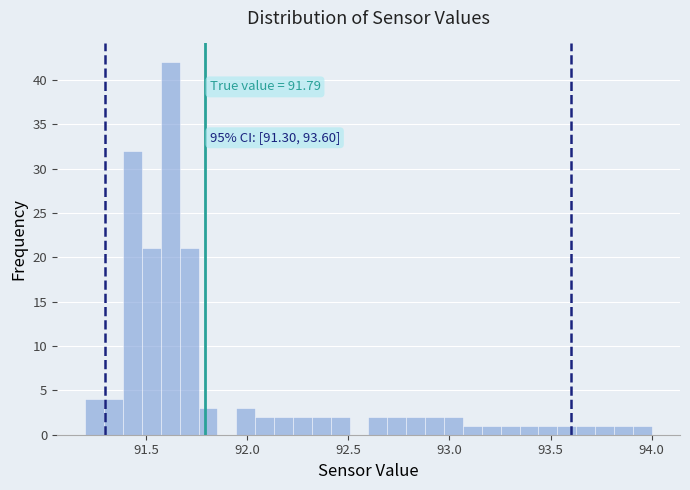

Around what value on the x-axis is the tallest bar? Give the approximate position of its centre, as read against the axis.

91.60